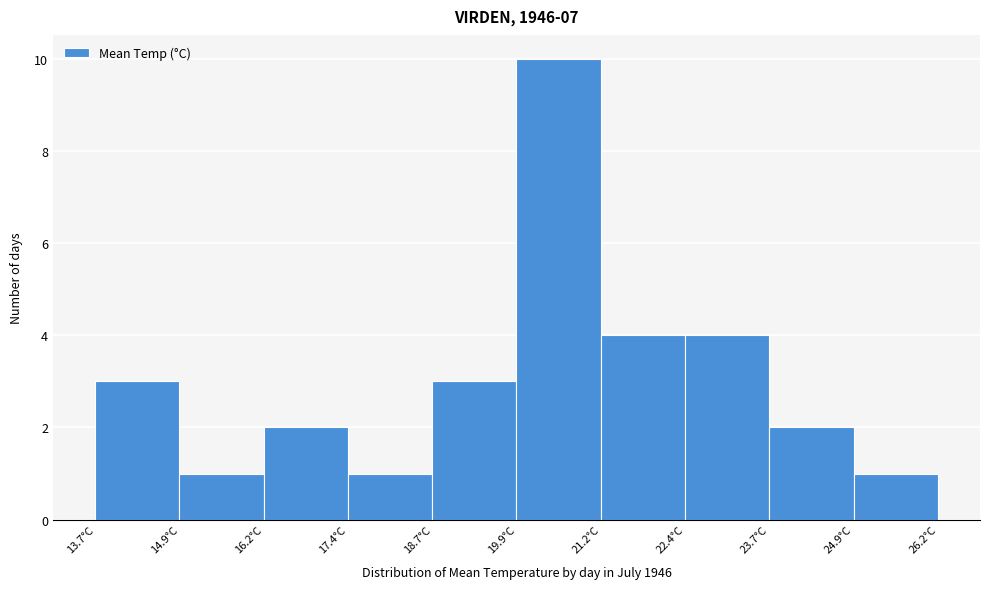

Over which range of the x-axis is the bar tallest?

19.95 to 21.20